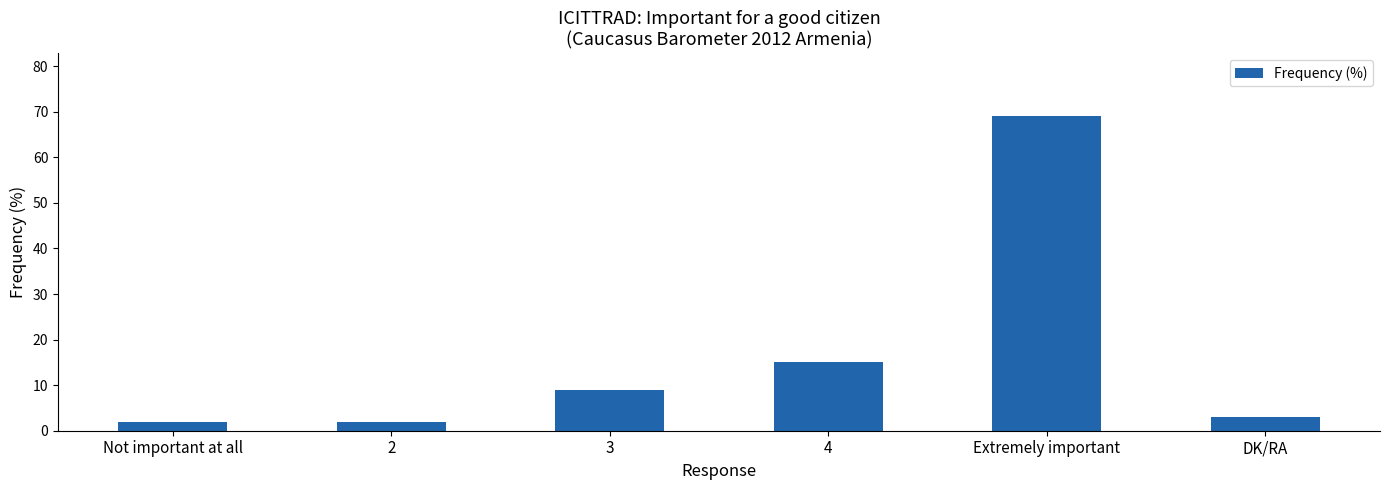

What is the difference between the maximum and minimum values?

67